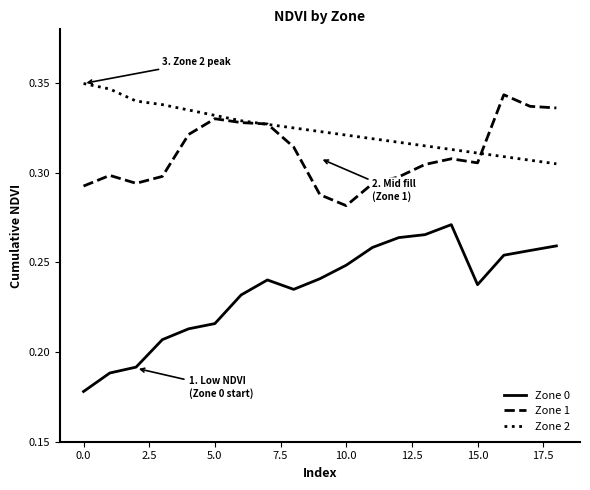

List the series in order of their overall mean, highest first.

Zone 2, Zone 1, Zone 0